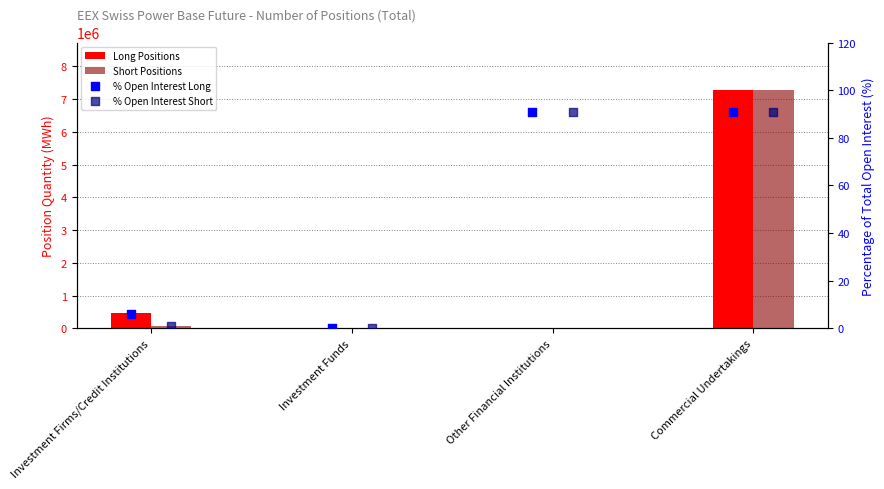

What is the total value across all series at Other Financial Institutions?

181.6